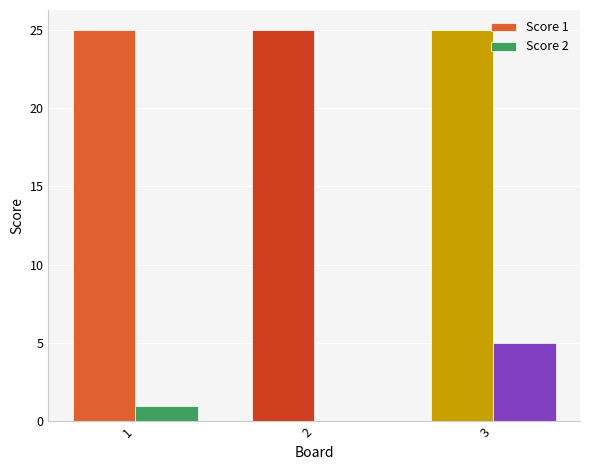

How many groups of bars are there?

3